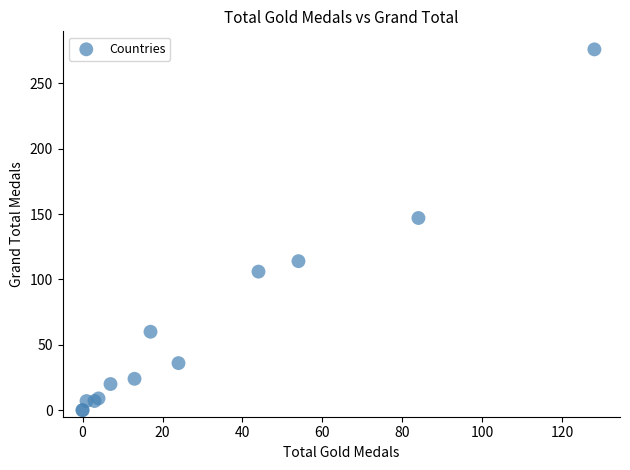

What Y value in the scatter plot is closest to 138?

147